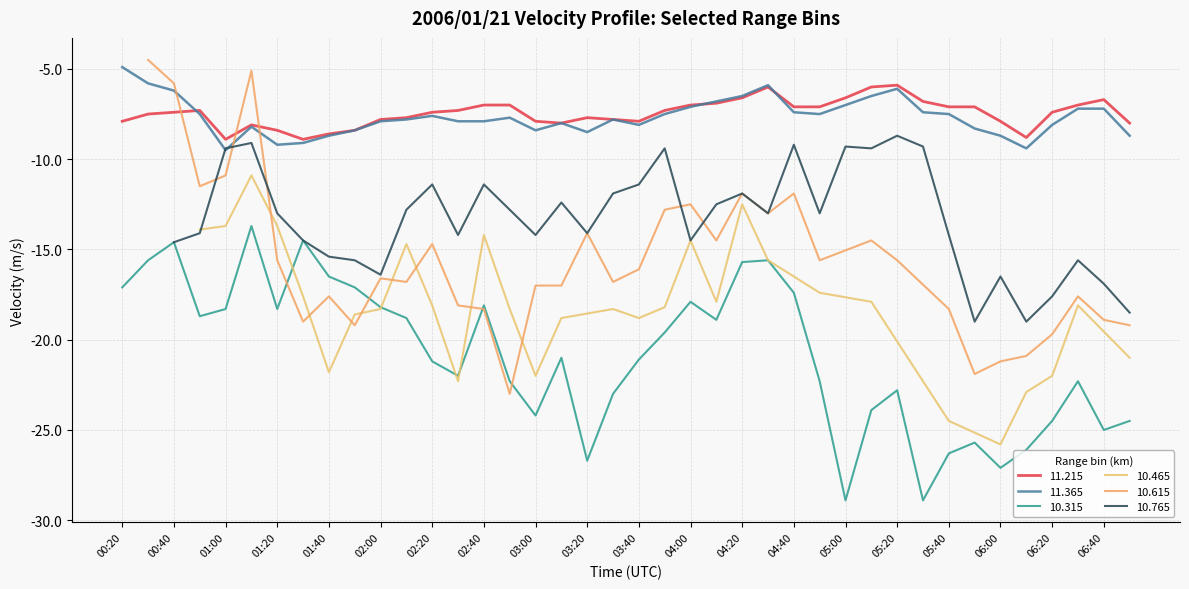

At which category does  10.315 reach its first local peak?

00:40